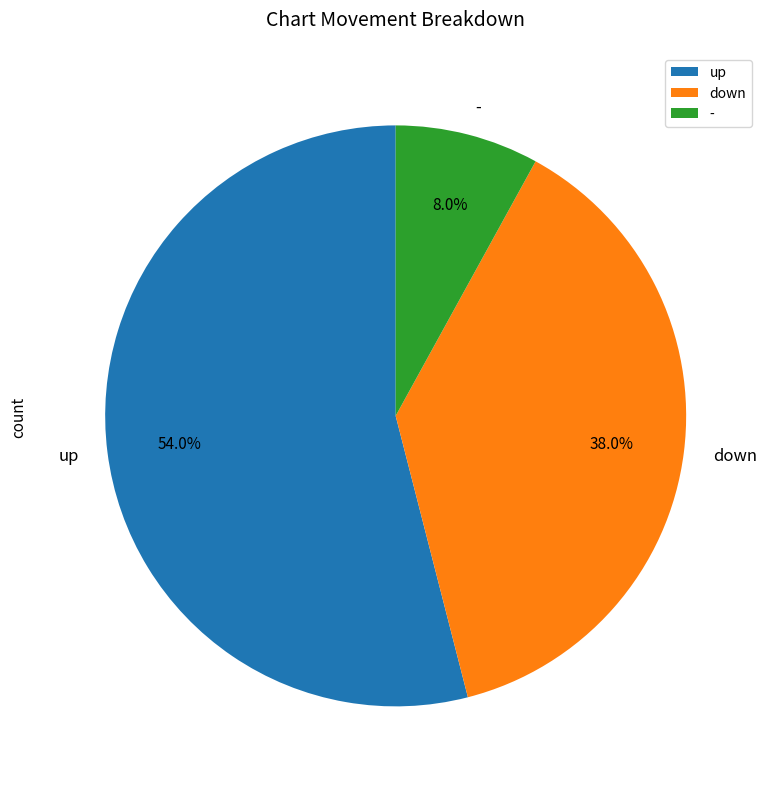

What percentage is the up slice, to the nearest percent?

54%